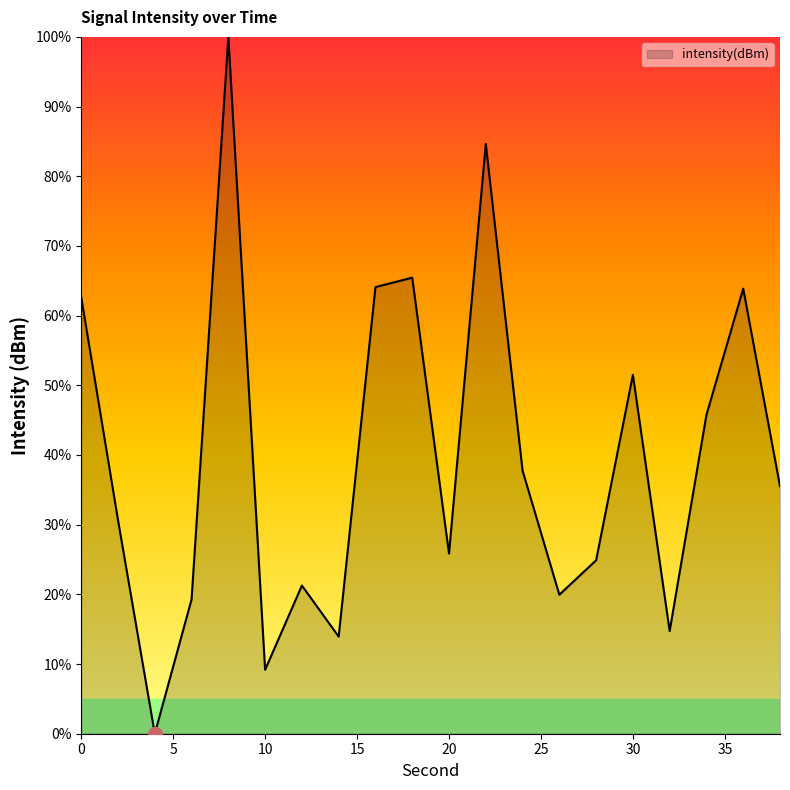

How many positive values are there?

19